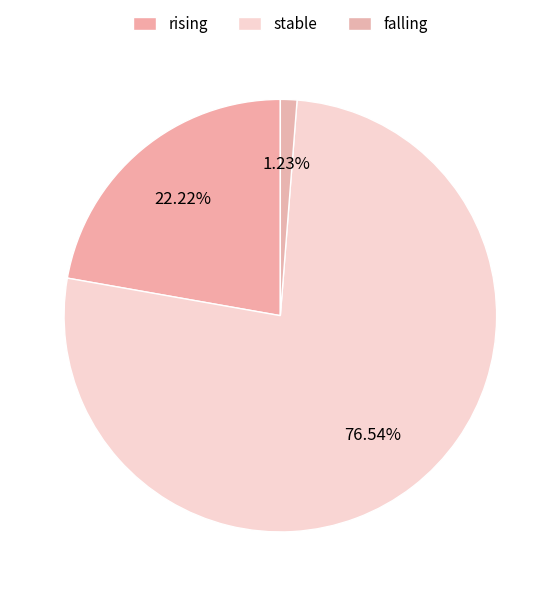

Count the number of slices in the pie.

3